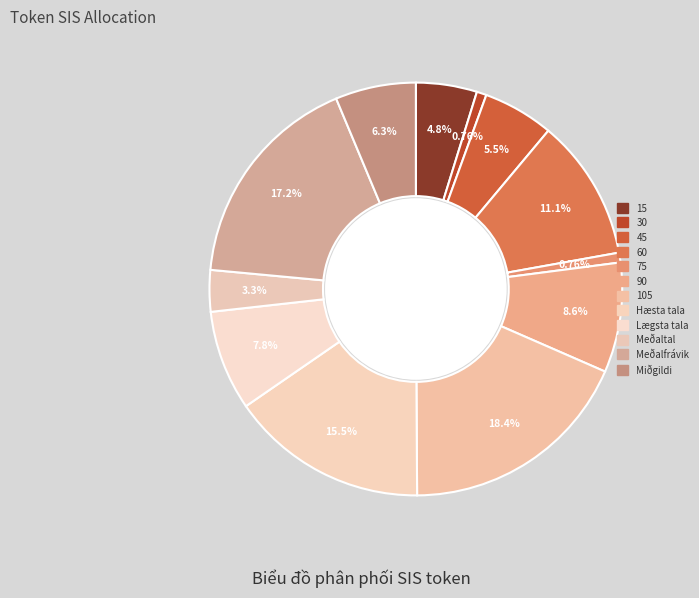

To the nearest percent, what is the difference between the largest and smallest slice percentages?

18%